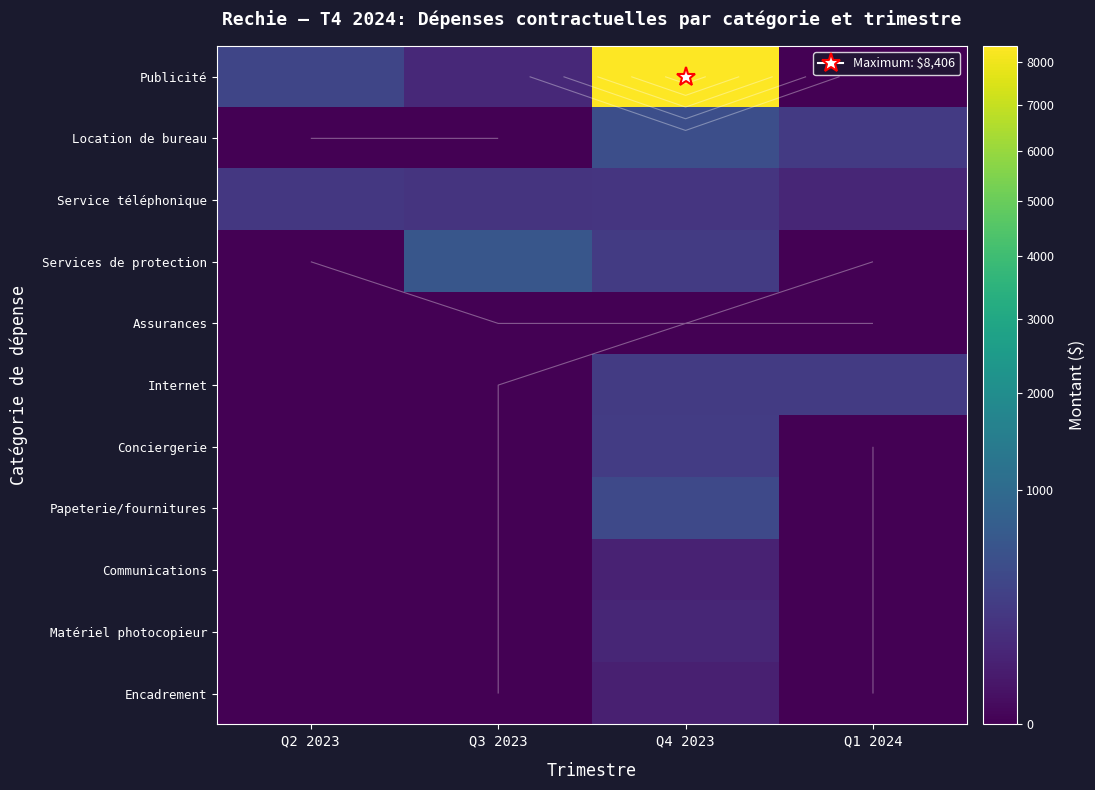

The value of Communications at Q3 2023 is 30.7. True or false?

False